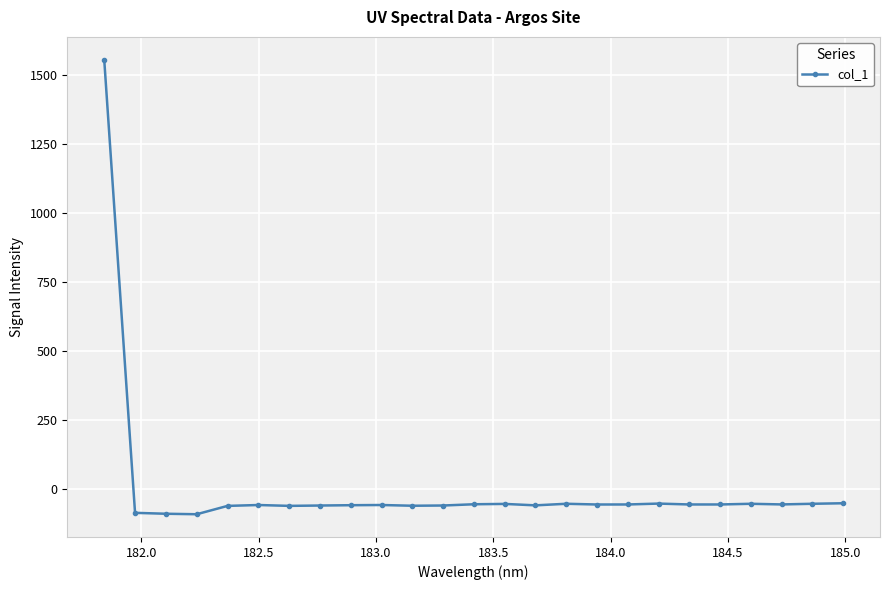

What is the difference between the maximum and second lowest values?

1647.0